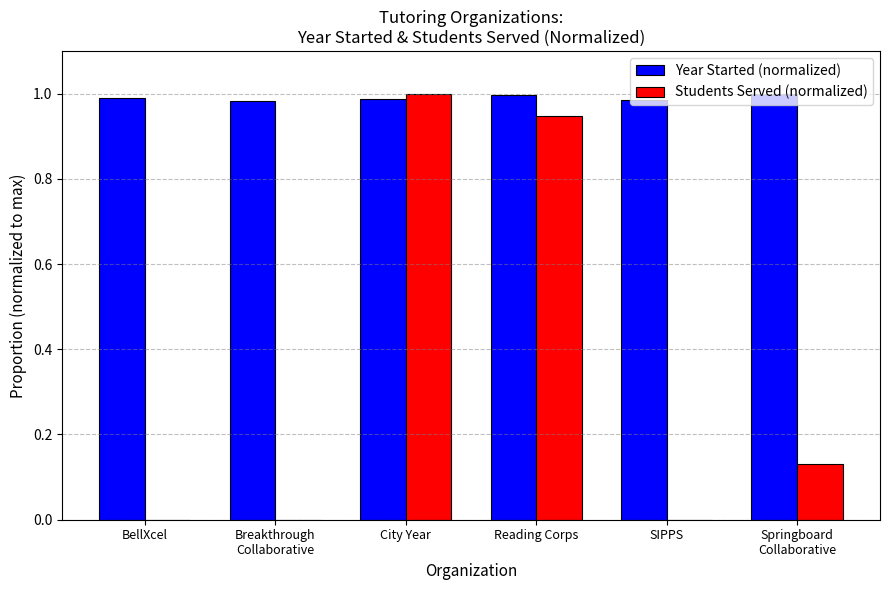

The Year Started (normalized) series shows 0.5 at City Year. True or false?

False